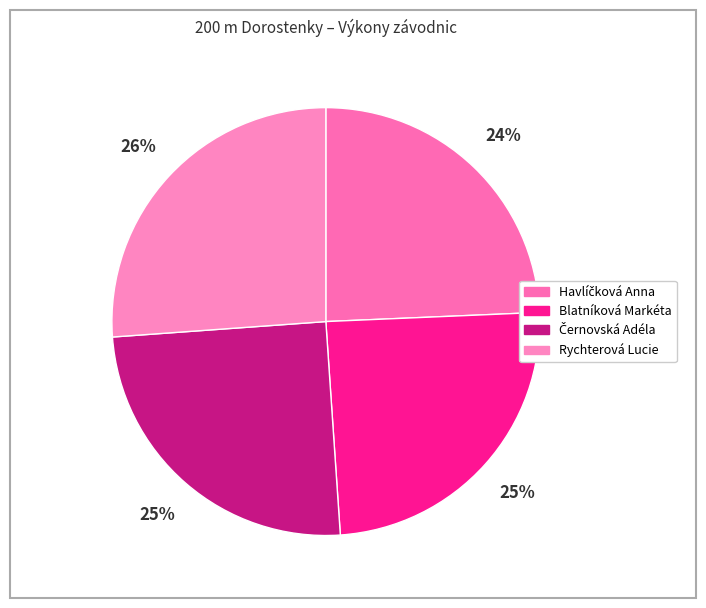

What is the change in value from Havlíčková Anna to Černovská Adéla?

+0.7